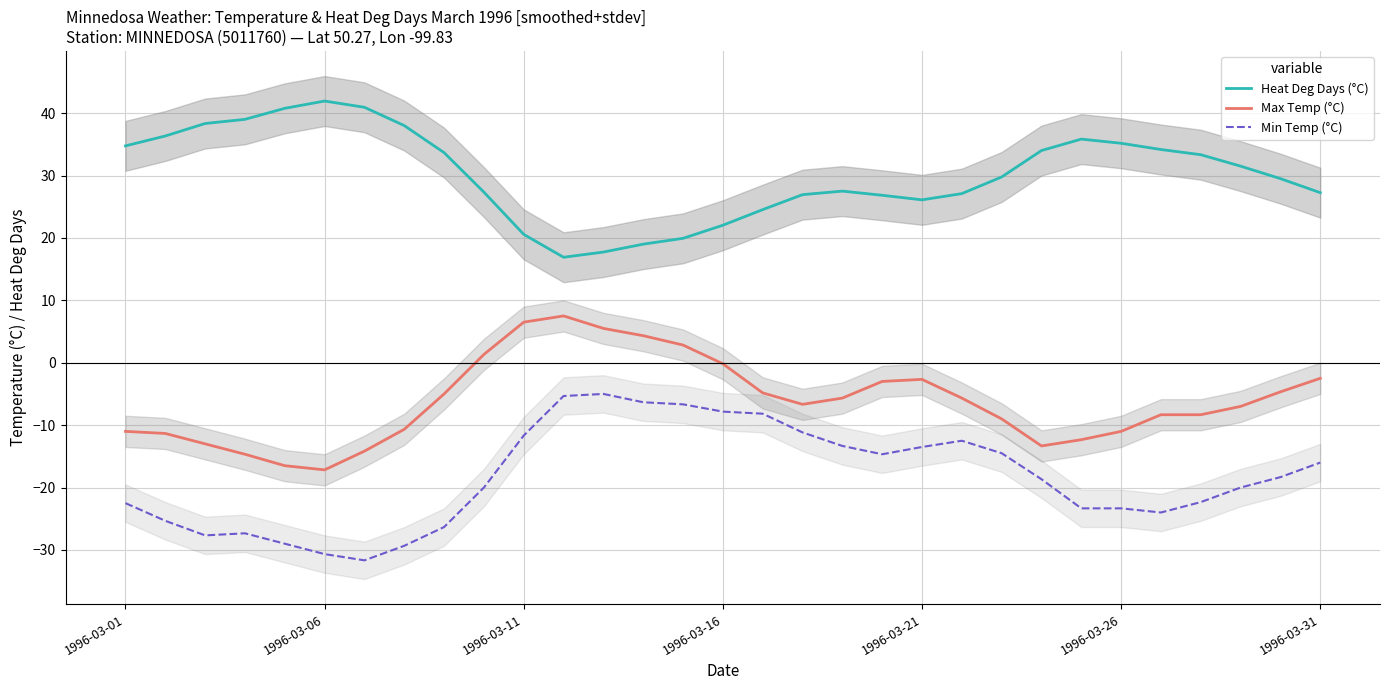

What is the difference between the Heat Deg Days (°C) values at 9 and 7?

10.7